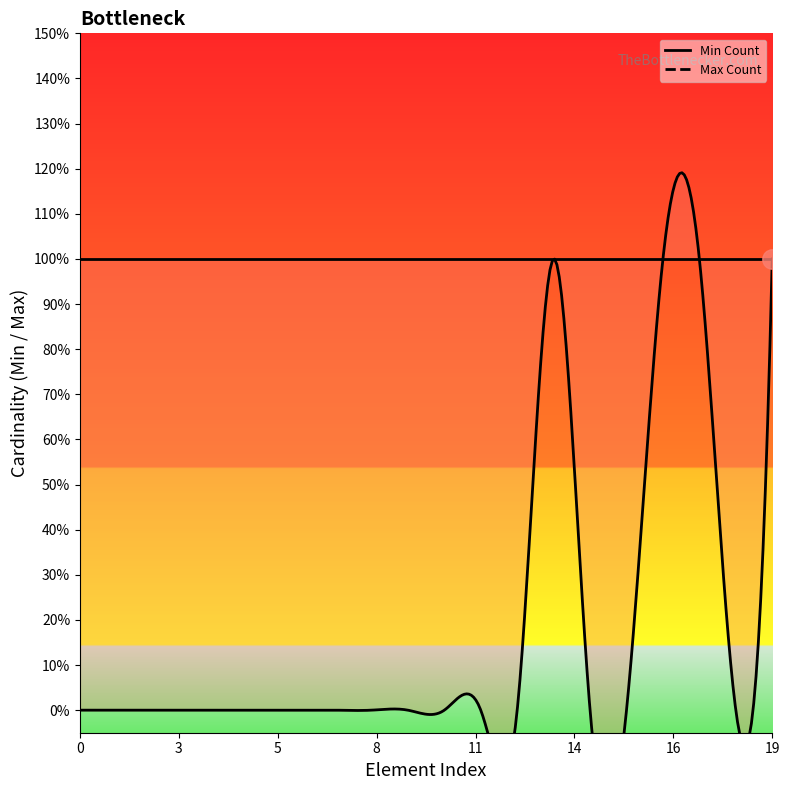

What are all the series names shown in the legend?

Min Count, Max Count